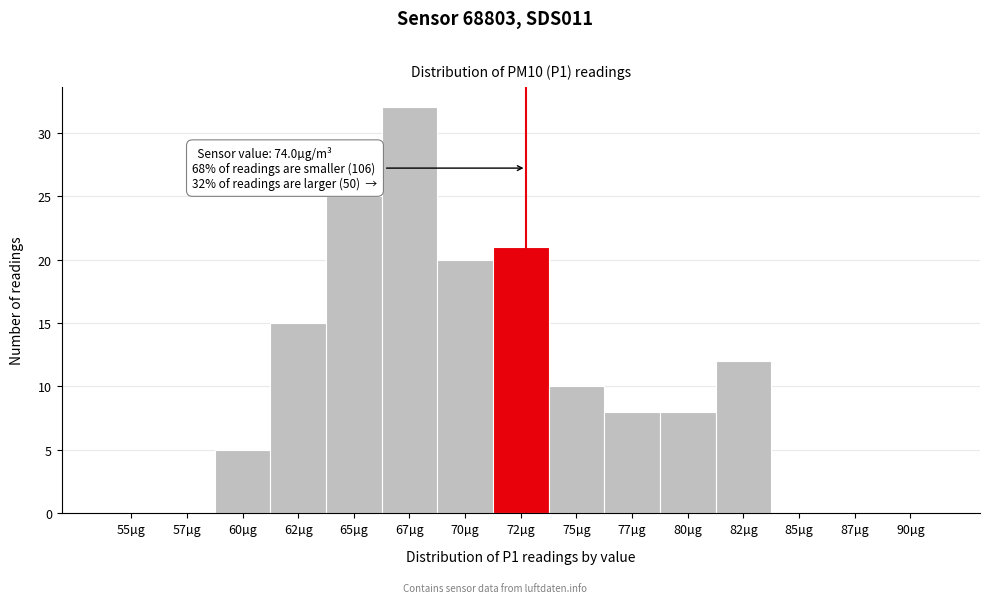

Reading left to right, what are all the values shown in this chart?

55µg=0	57µg=0	60µg=5	62µg=15	65µg=25	67µg=32	70µg=20	72µg=21	75µg=10	77µg=8	80µg=8	82µg=12	85µg=0	87µg=0	90µg=0